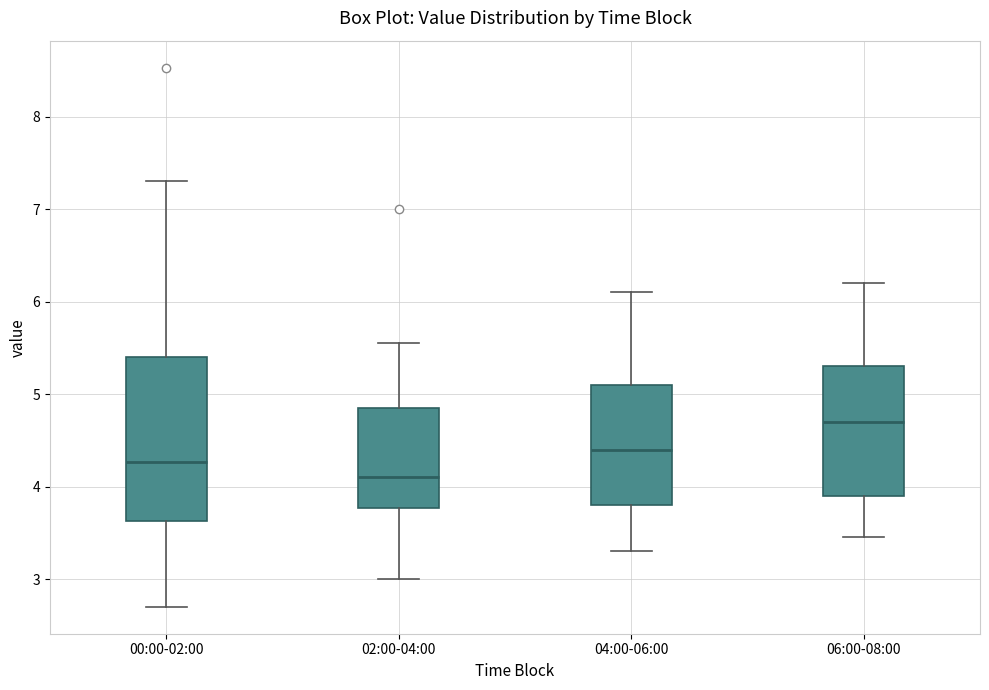

Where is the lower edge of the box for 04:00-06:00 on the y-axis? The values are not printed on the chart, so give them approximately, as read against the axis.

3.8